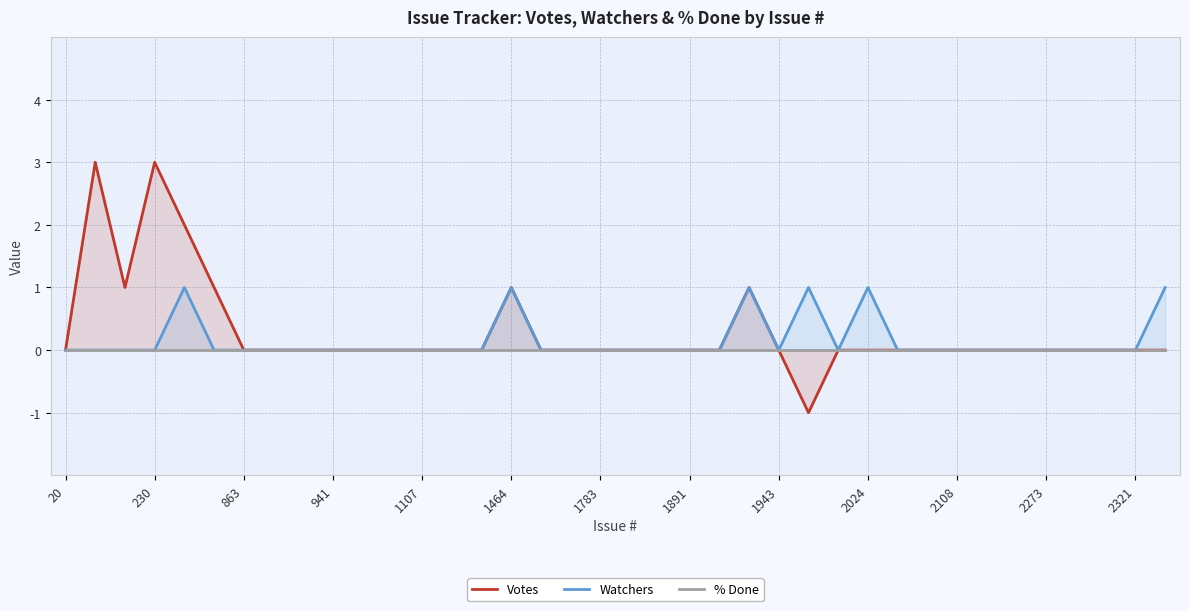

Is it true that Watchers equals 1 at 230?

False